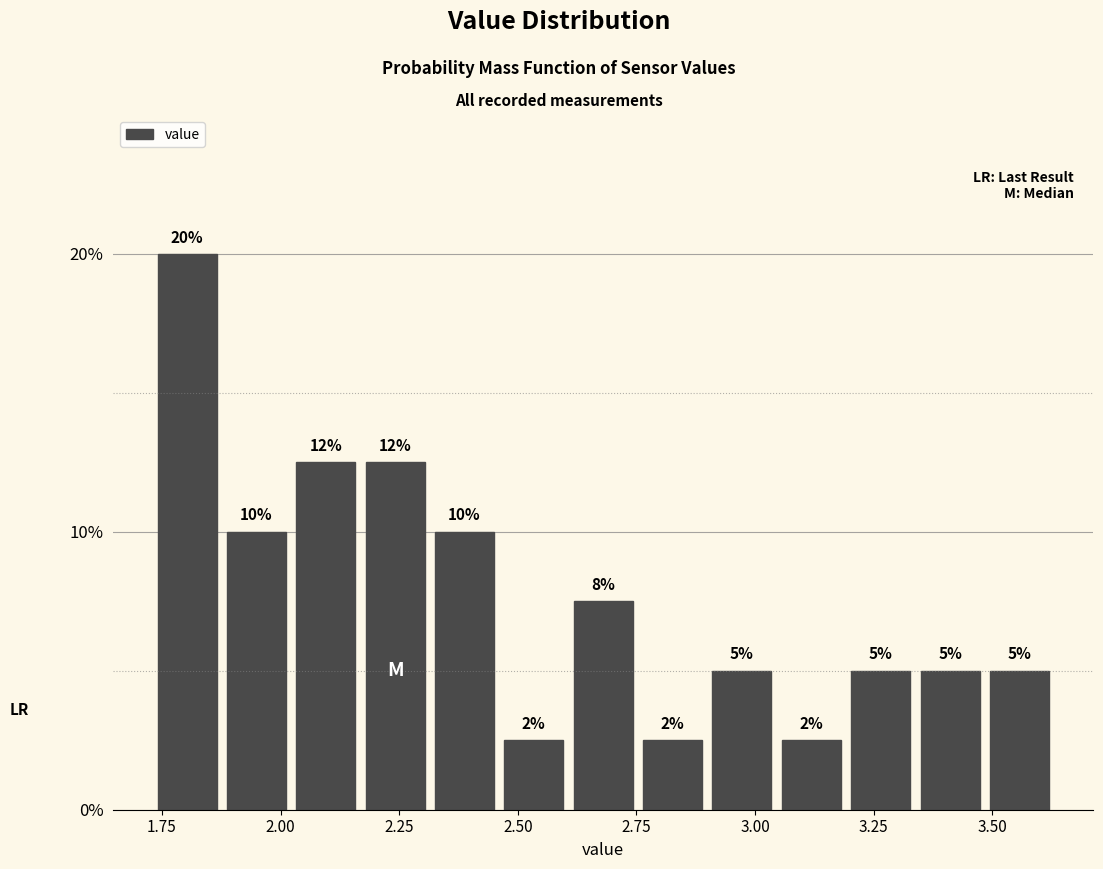

Read against the x-axis, roughly where is the centre of the tallest bar?

1.80